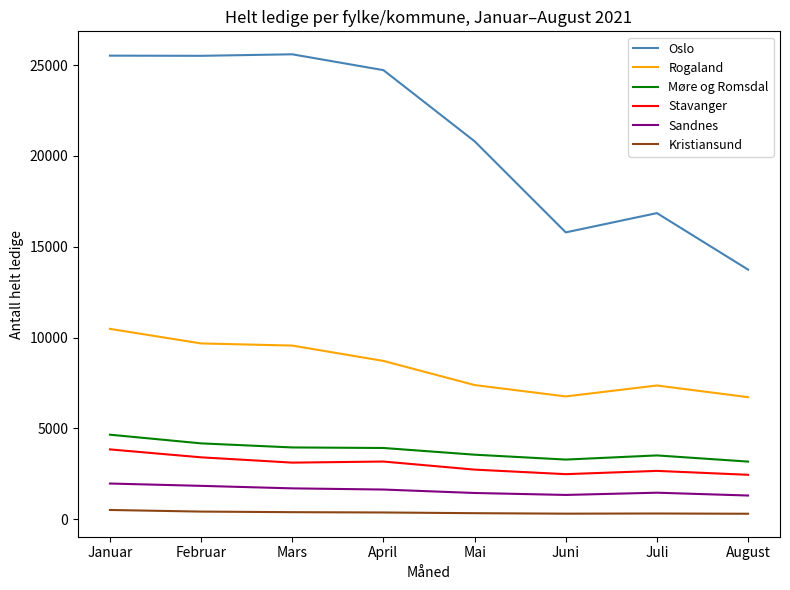

Which series has the largest range (max minus min)?

Oslo